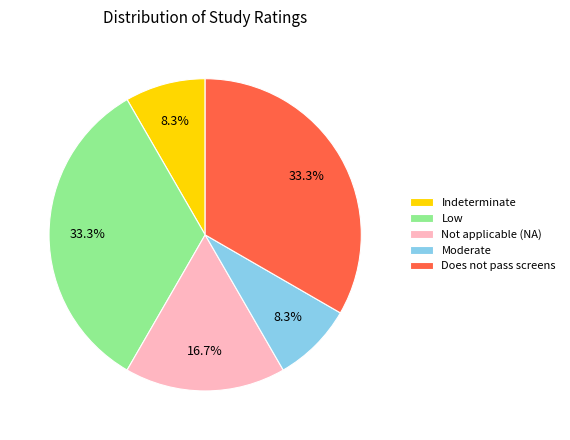

Does Moderate represent more than half of the total?

No